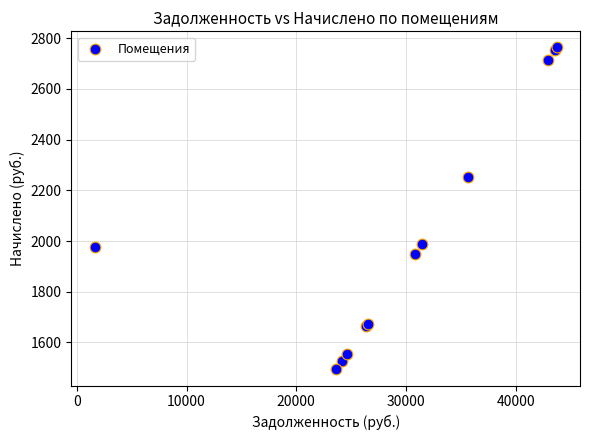

What Y value in the scatter plot is closest to 2128?

2252.1